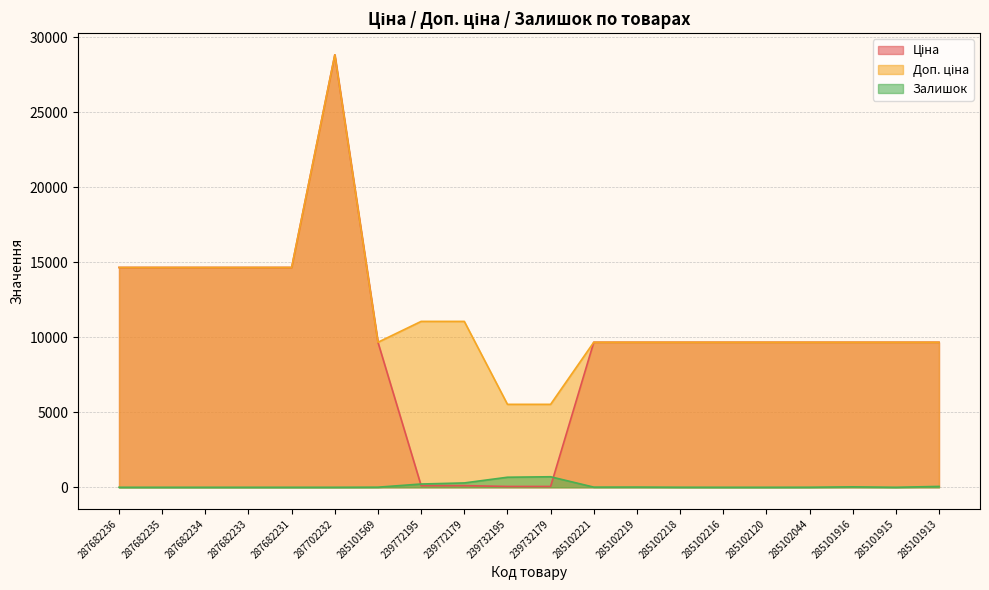

Reading left to right, list all the values displayed in this chart.

Ціна: 287682236=14649.6	287682235=14649.6	287682234=14649.6	287682233=14649.6	287682231=14649.6	287702232=28821.8	285101569=9664.7	239772195=110.5	239772179=110.5	239732195=55.3	239732179=55.3	285102221=9664.7	285102219=9664.7	285102218=9664.7	285102216=9664.7	285102120=9664.7	285102044=9664.7	285101916=9664.7	285101915=9664.7	285101913=9664.7
Доп. ціна: 287682236=14649.6	287682235=14649.6	287682234=14649.6	287682233=14649.6	287682231=14649.6	287702232=28821.8	285101569=9664.7	239772195=11055.0	239772179=11055.0	239732195=5528.0	239732179=5528.0	285102221=9664.7	285102219=9664.7	285102218=9664.7	285102216=9664.7	285102120=9664.7	285102044=9664.7	285101916=9664.7	285101915=9664.7	285101913=9664.7
Залишок: 287682236=0.0	287682235=0.0	287682234=0.0	287682233=0.0	287682231=0.0	287702232=0.0	285101569=7.0	239772195=218.0	239772179=290.0	239732195=670.0	239732179=702.0	285102221=11.0	285102219=14.0	285102218=3.0	285102216=0.0	285102120=0.0	285102044=3.0	285101916=29.0	285101915=0.0	285101913=58.0